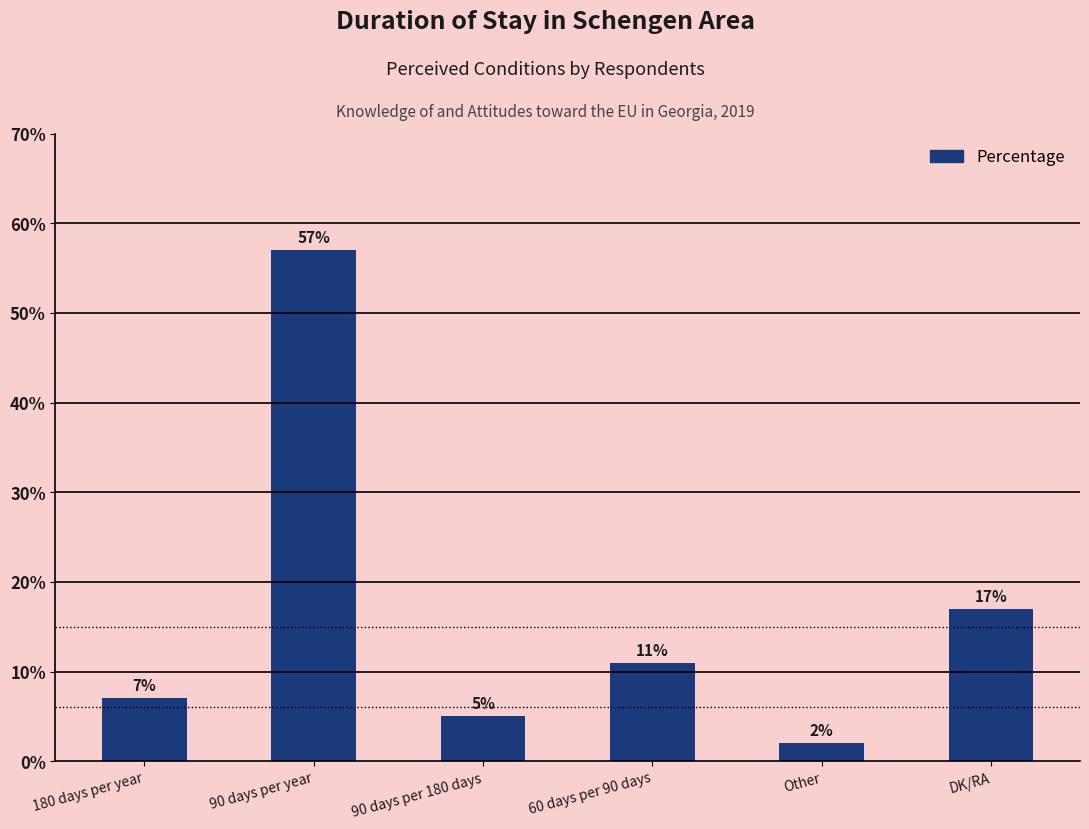

Where is the data nearest to the value 29?

DK/RA